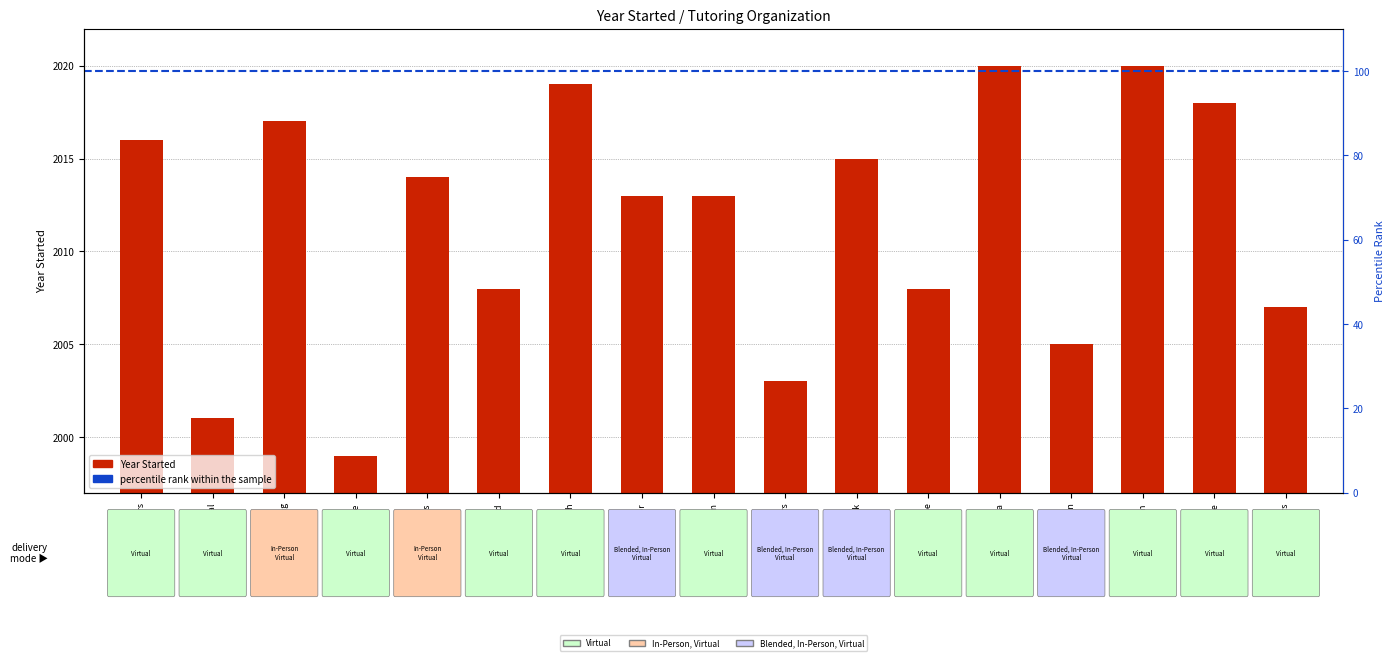

Reading left to right, list all the values displayed in this chart.

2016	2001	2017	1999	2014	2008	2019	2013	2013	2003	2015	2008	2020	2005	2020	2018	2007